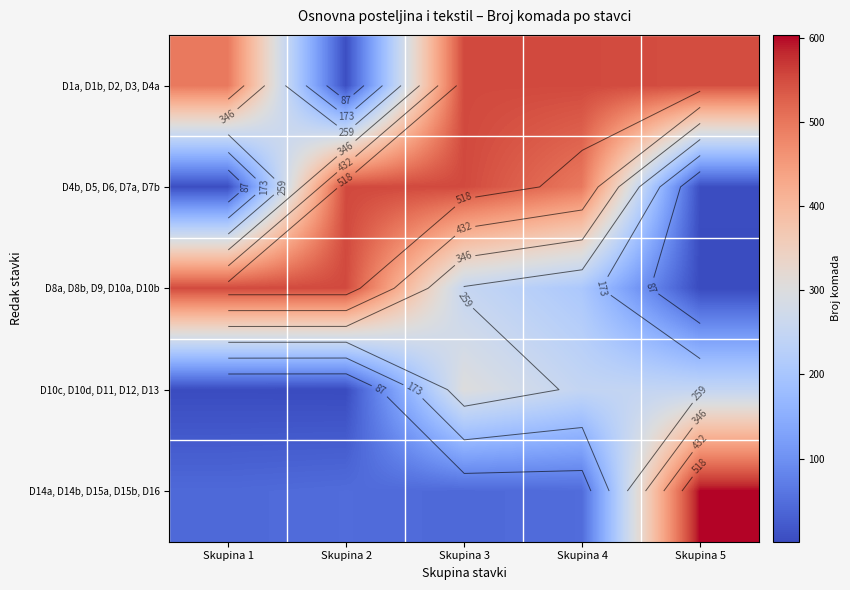

What is the average value of the D10c, D10d, D11, D12, D13 series?

161